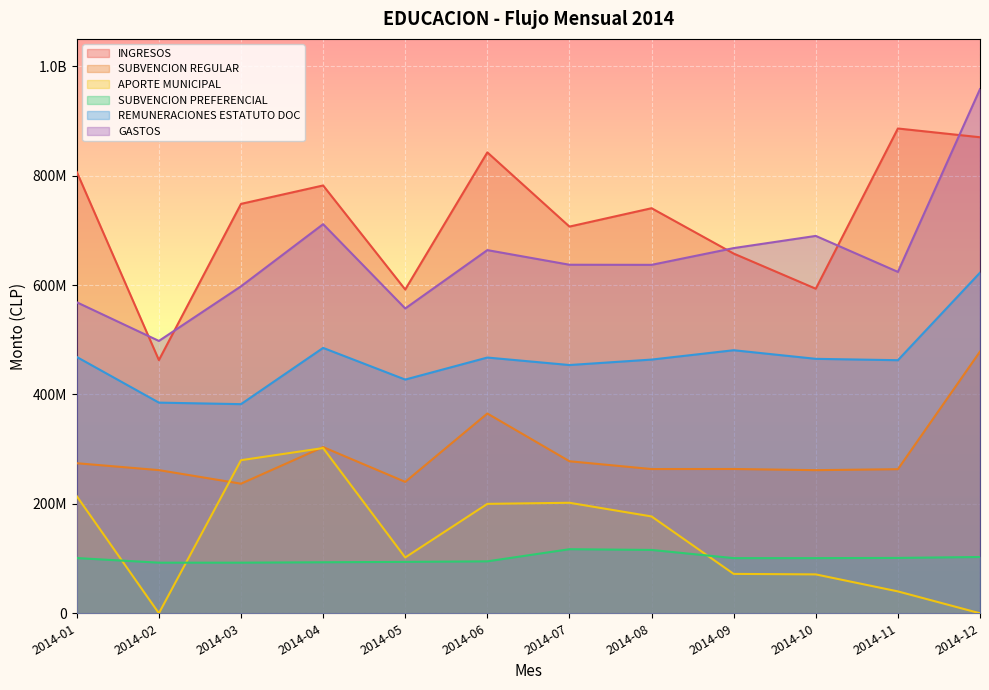

What is the difference between the INGRESOS values at 2014-04 and 2014-10?

188749415